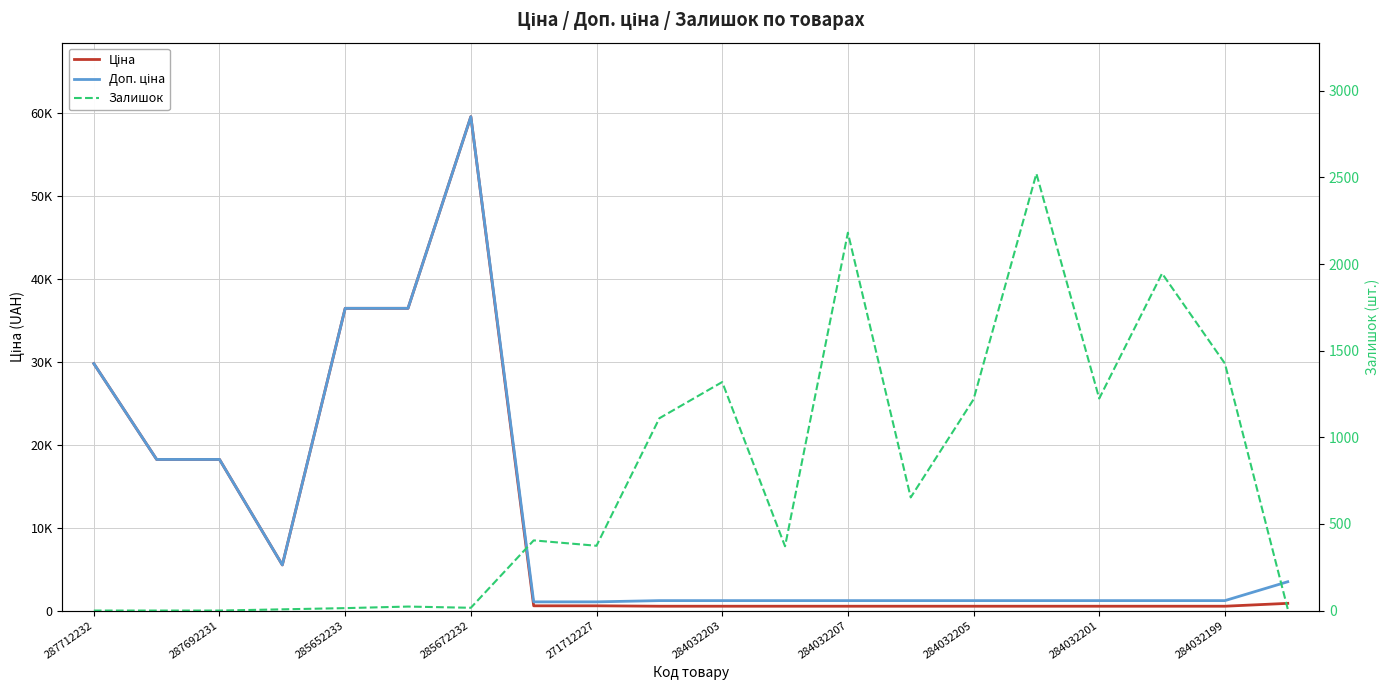

What is the total value across all series at 284032199?

2829.2